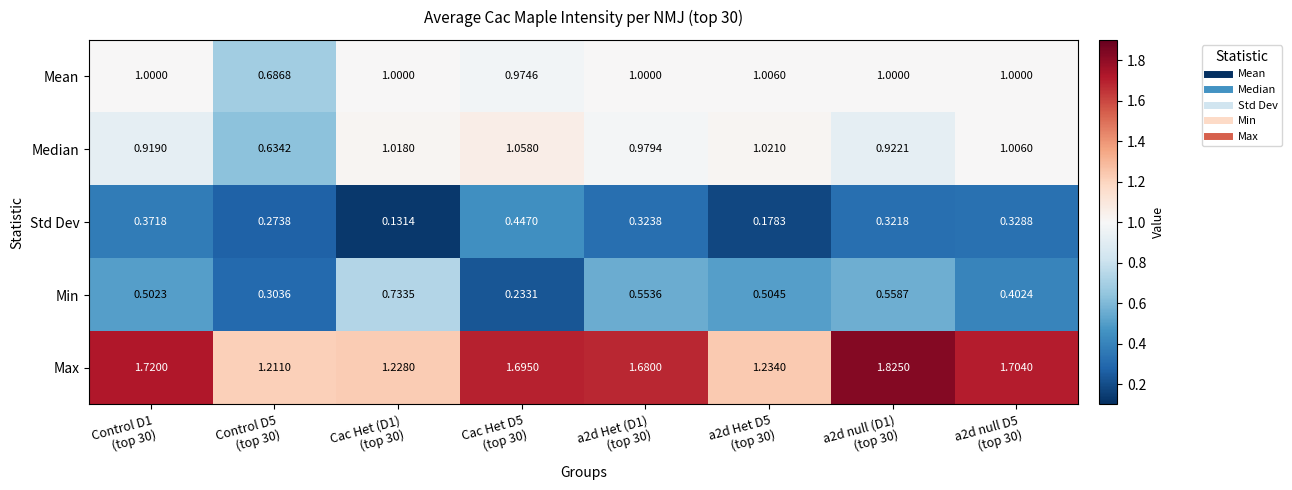

Which series has the largest total across all categories?

Max